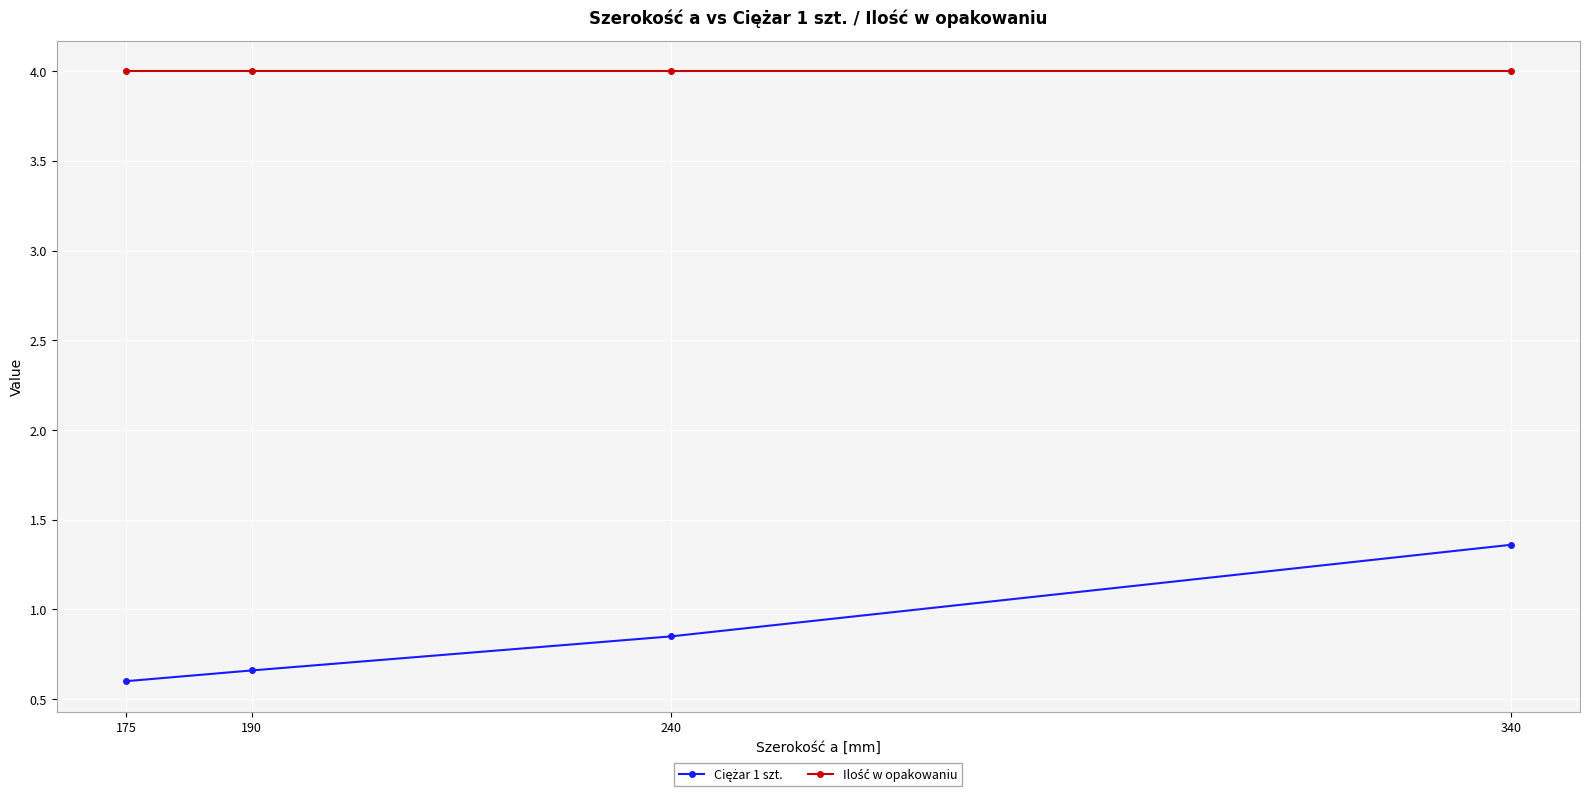

At which category is the sum across all series the highest?

340